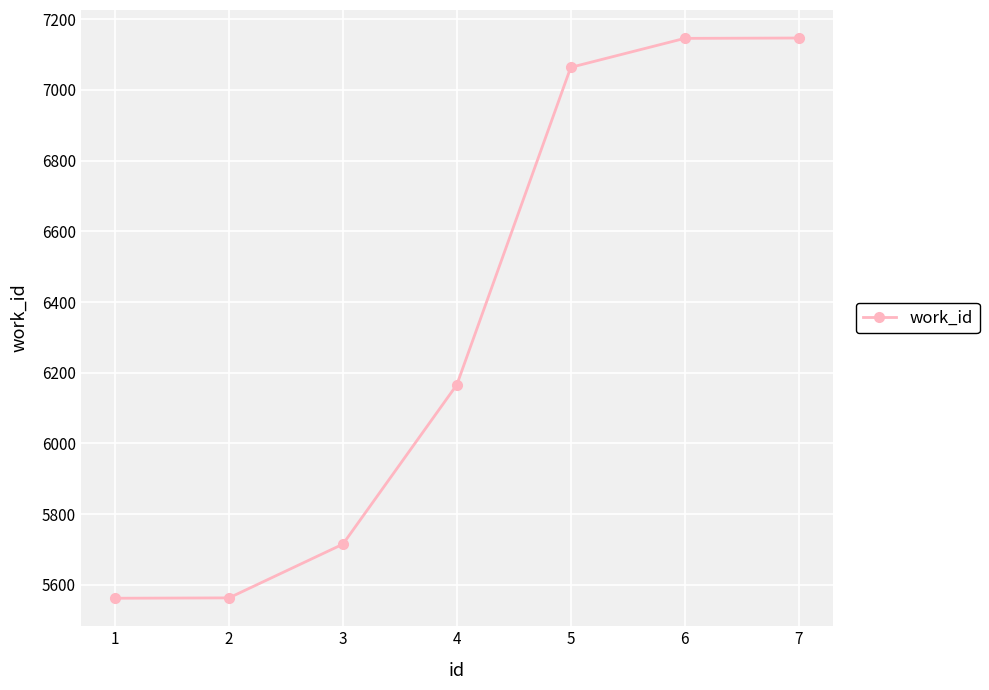

Does the chart have visible grid lines?

Yes